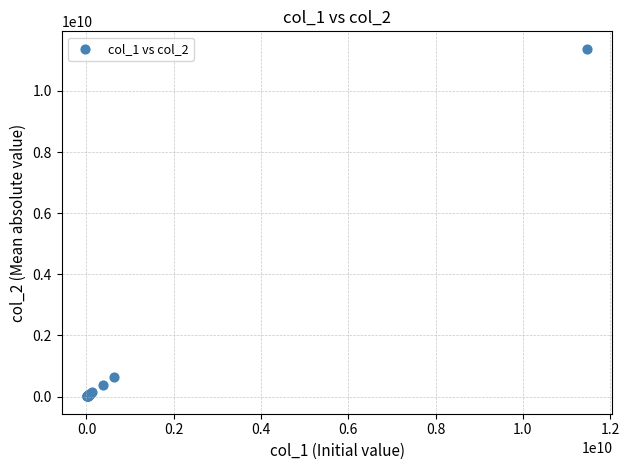

What Y value in the scatter plot is closest to 5694677782?

625338988